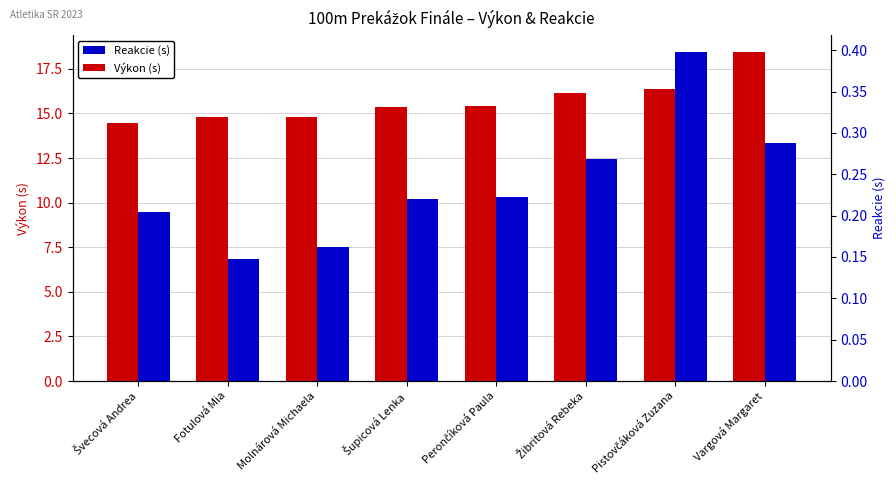

Which category has the highest value in the Reakcie (s) series?

Pistovčáková Zuzana